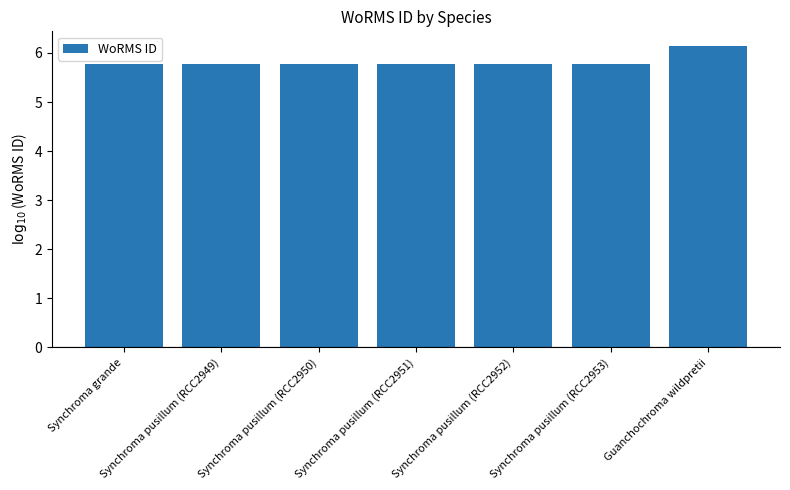

Reading left to right, what are all the values shown in this chart?

5.8	5.8	5.8	5.8	5.8	5.8	6.1